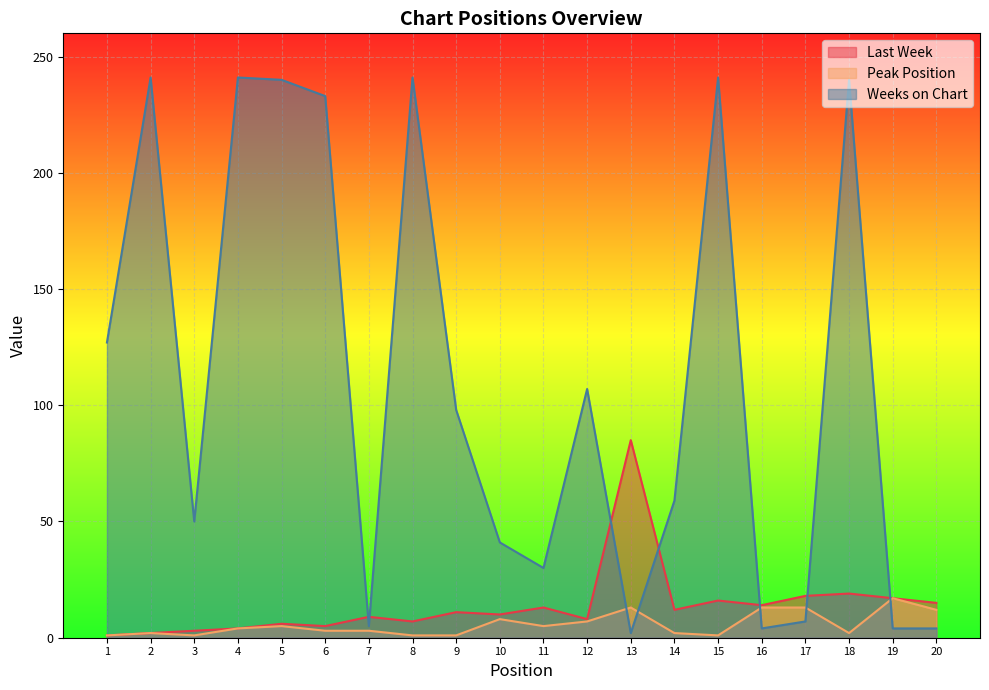

How many lines are shown in the chart?

3